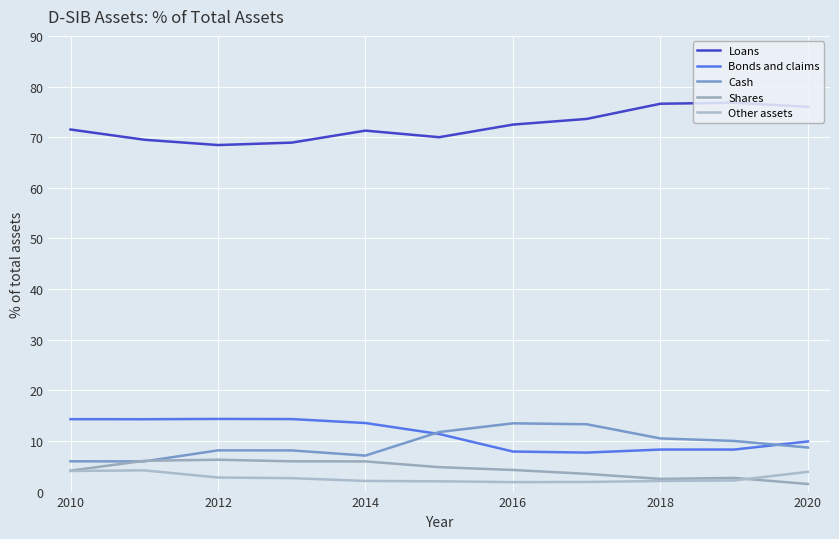

At which category does Loans reach its first local valley?

2012